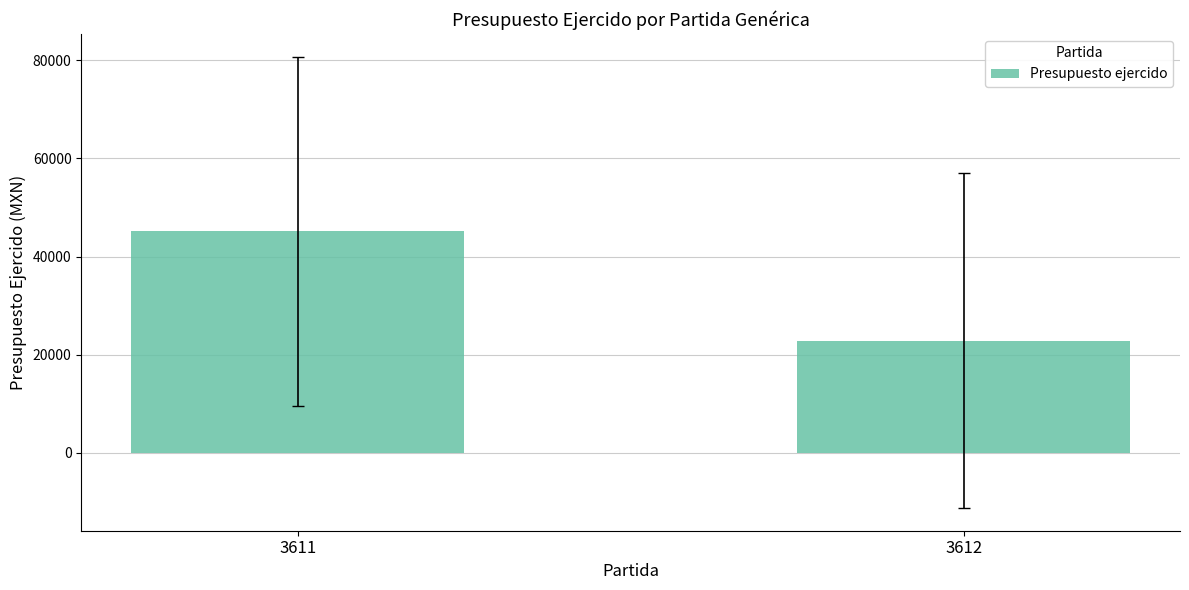

Reading left to right, list all the values displayed in this chart.

45190.7	22910.1